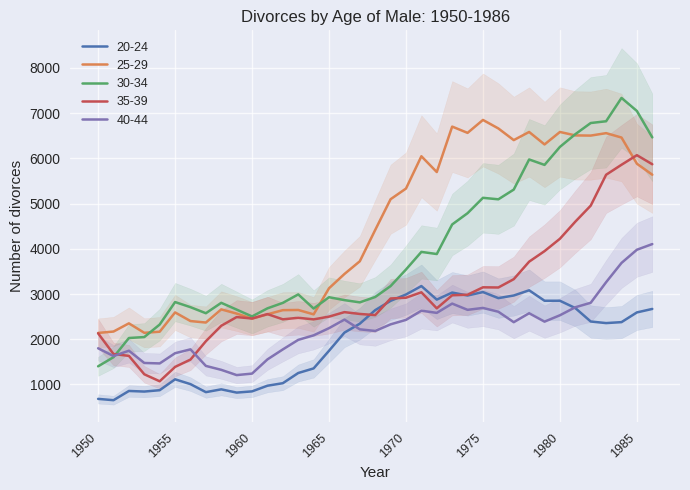

At how many categories does at least one series exceed 7087?

1